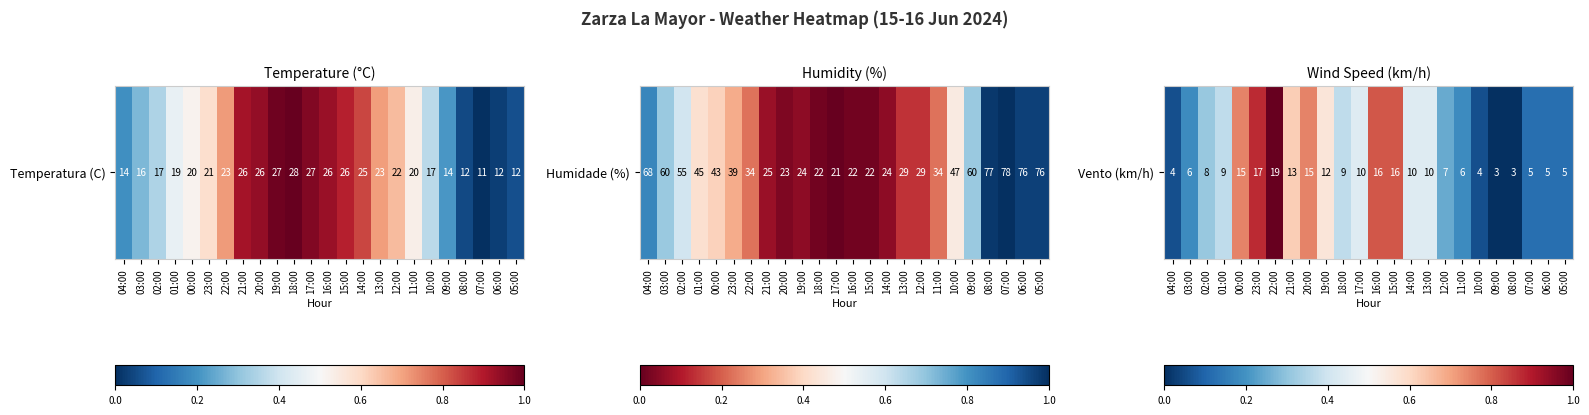

Which label corresponds to the largest value in the chart?

22:00